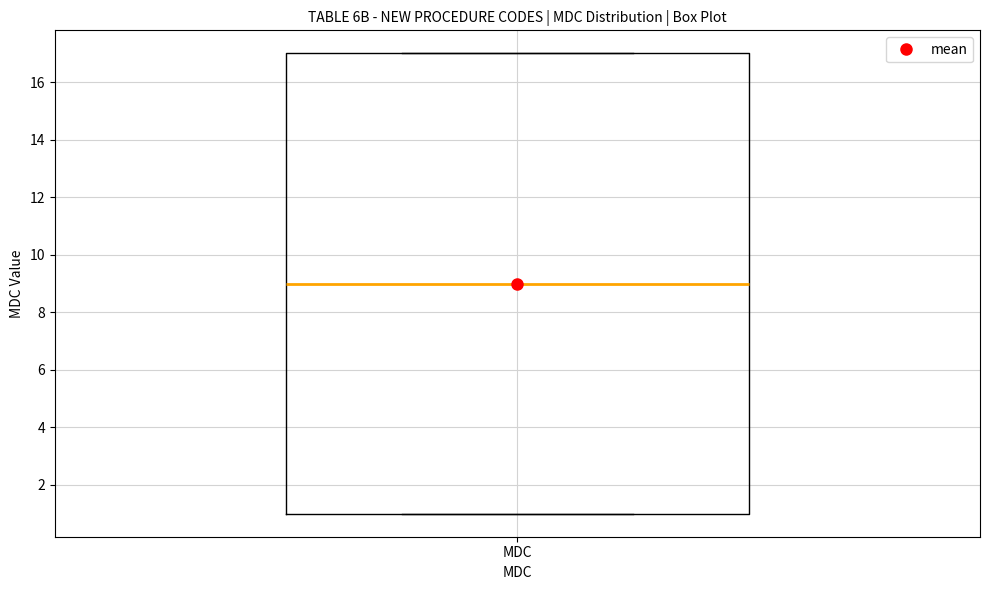

Transcribe this box plot: give where the median line is, the range the box spans, and where the two whiskers end, as read against the y-axis. The values are not printed on the chart, so give them approximately, as read against the axis.

median 9, box 1 to 17, whiskers 1 to 17